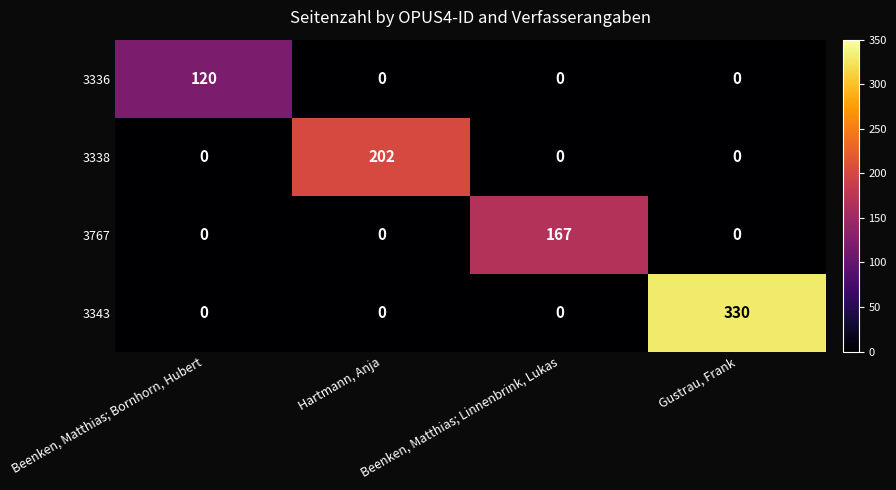

Count the 3338 values in the range 0 to 202.

4